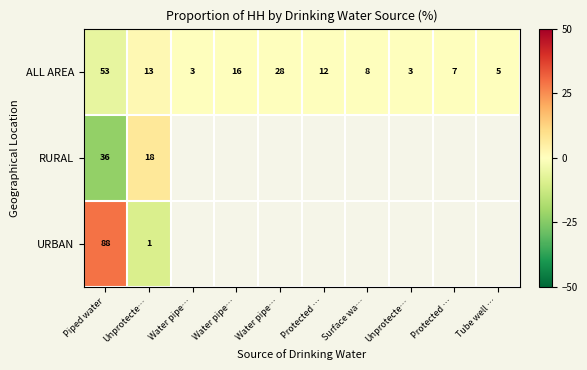

What is the maximum value shown in the chart?

29.0